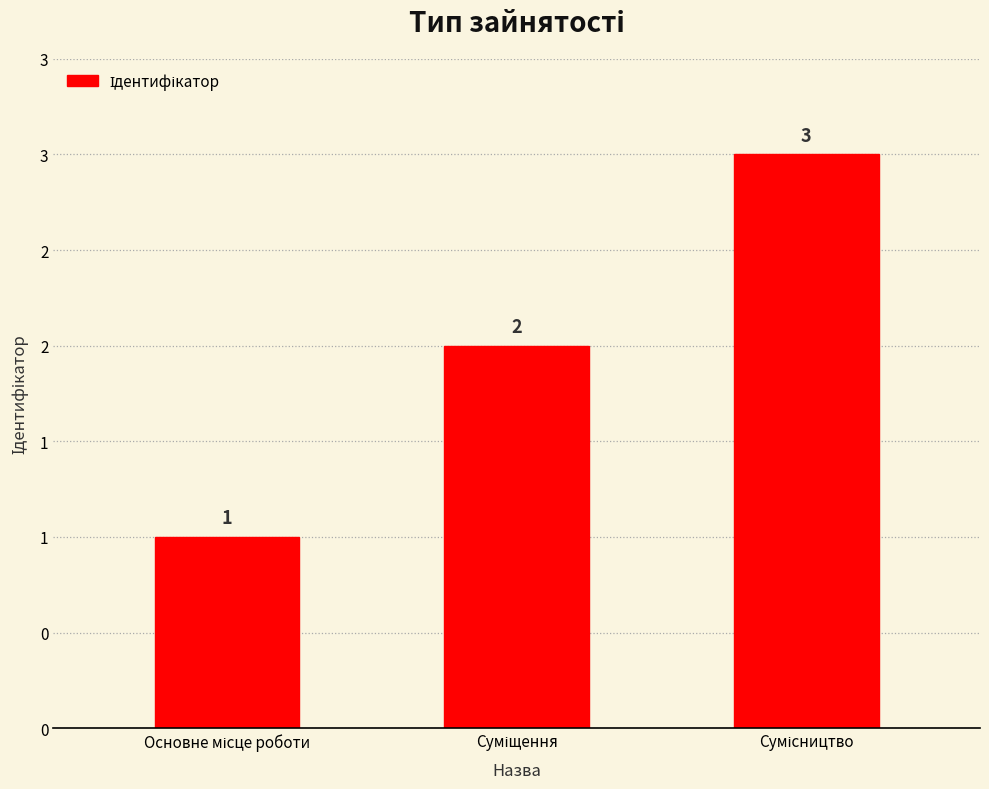

Reading left to right, what are all the values shown in this chart?

Основне місце роботи=1	Суміщення=2	Сумісництво=3